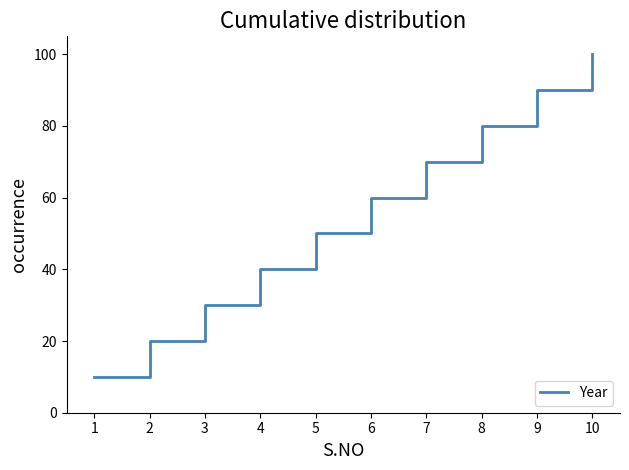

What is the change in value from 2 to 8?

+60